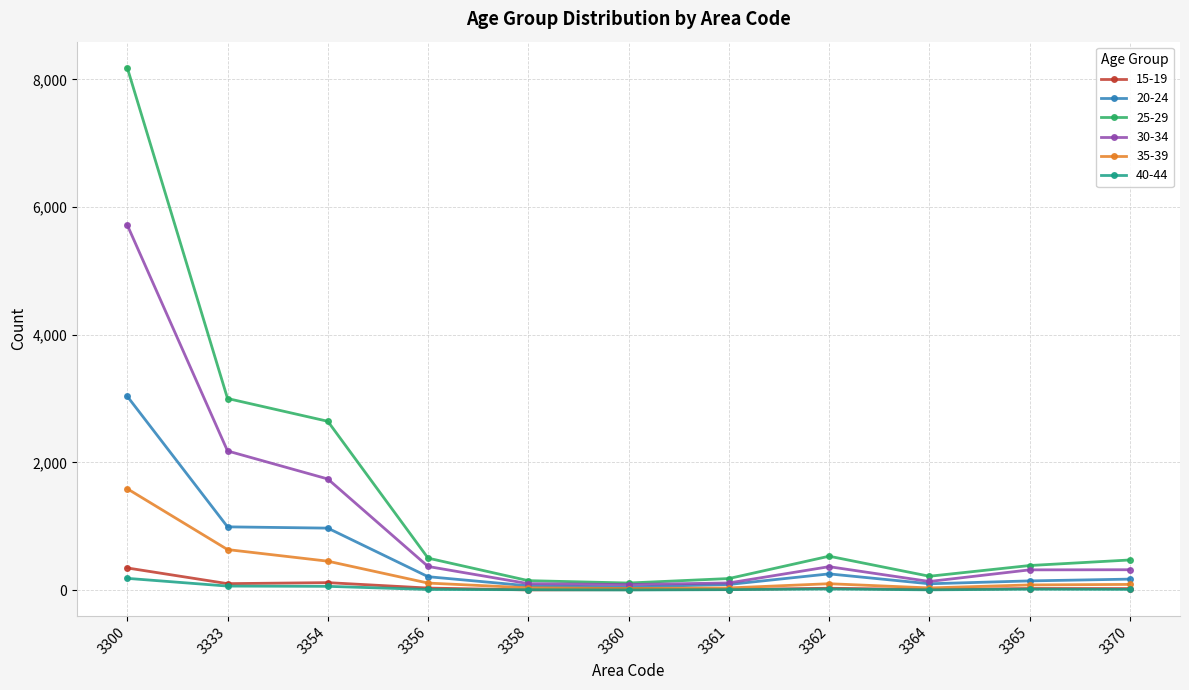

What is the average value of the 30-34 series?

1040